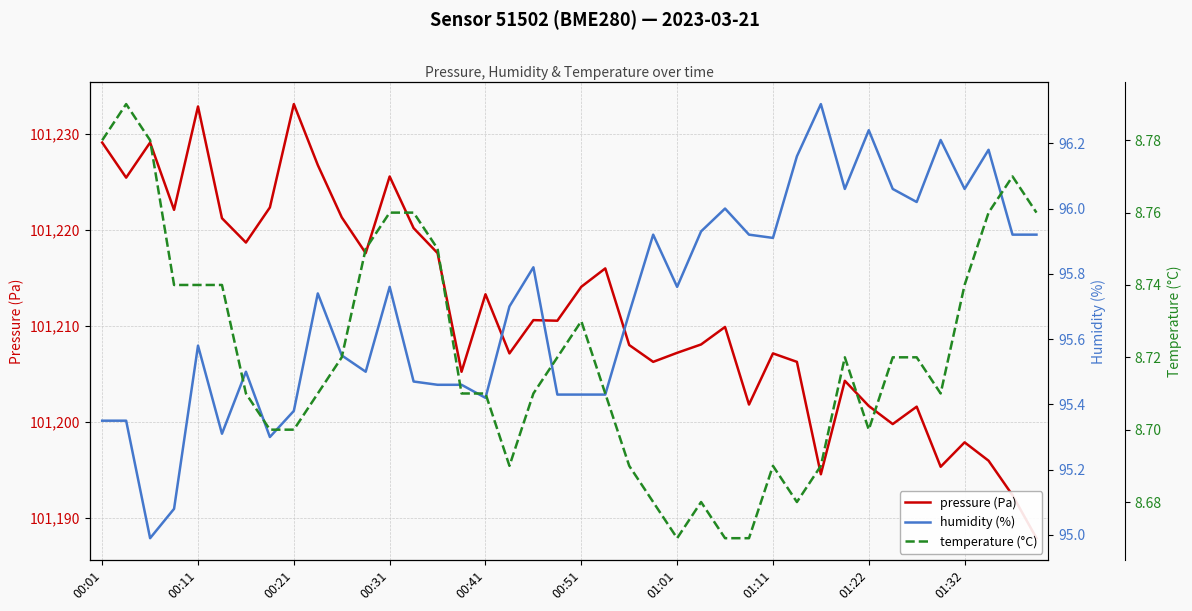

Which label corresponds to the largest value in the chart?

00:21